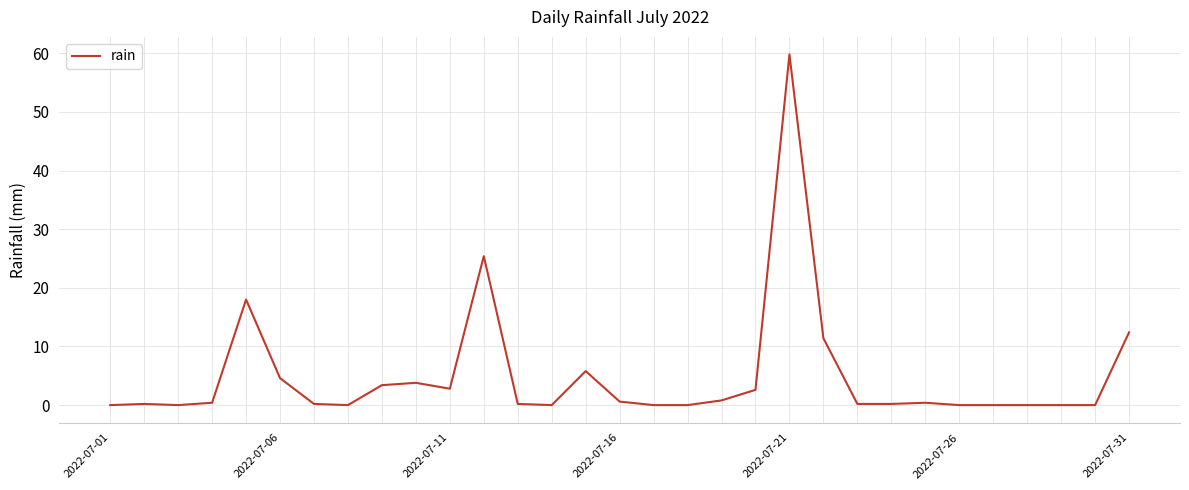

What is the maximum value shown in the chart?

59.8